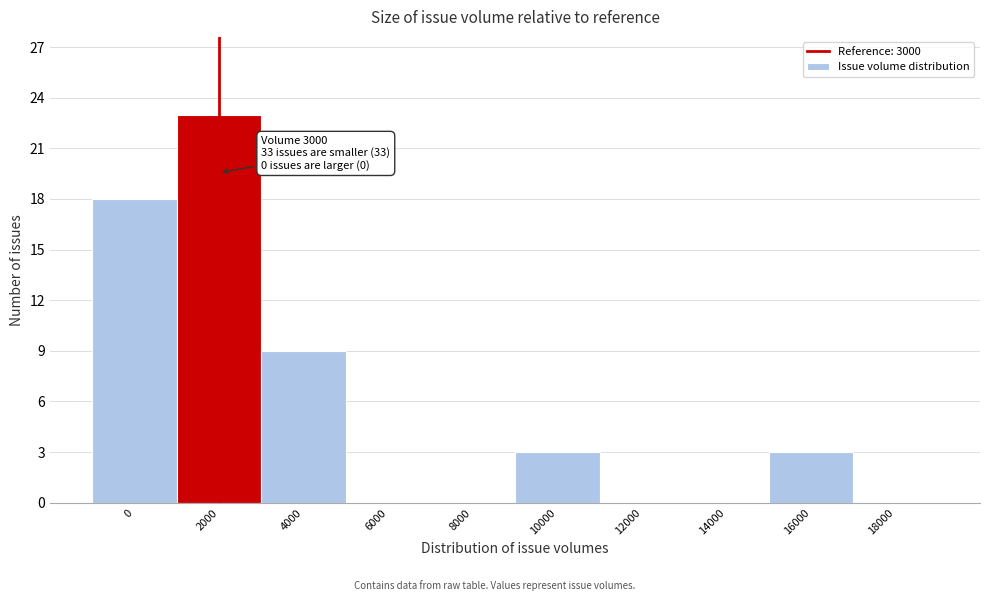

Reading left to right, what are all the values shown in this chart?

0=18	2000=23	4000=9	6000=0	8000=0	10000=3	12000=0	14000=0	16000=3	18000=0